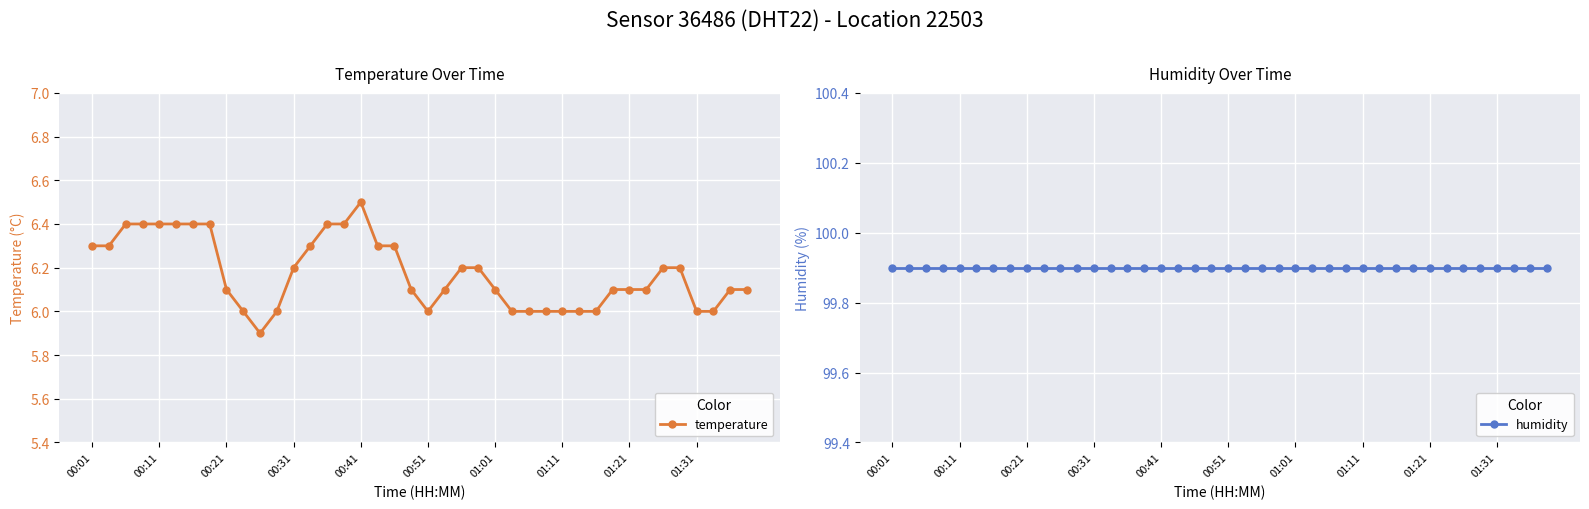

List the series in order of their overall mean, lowest first.

temperature, humidity